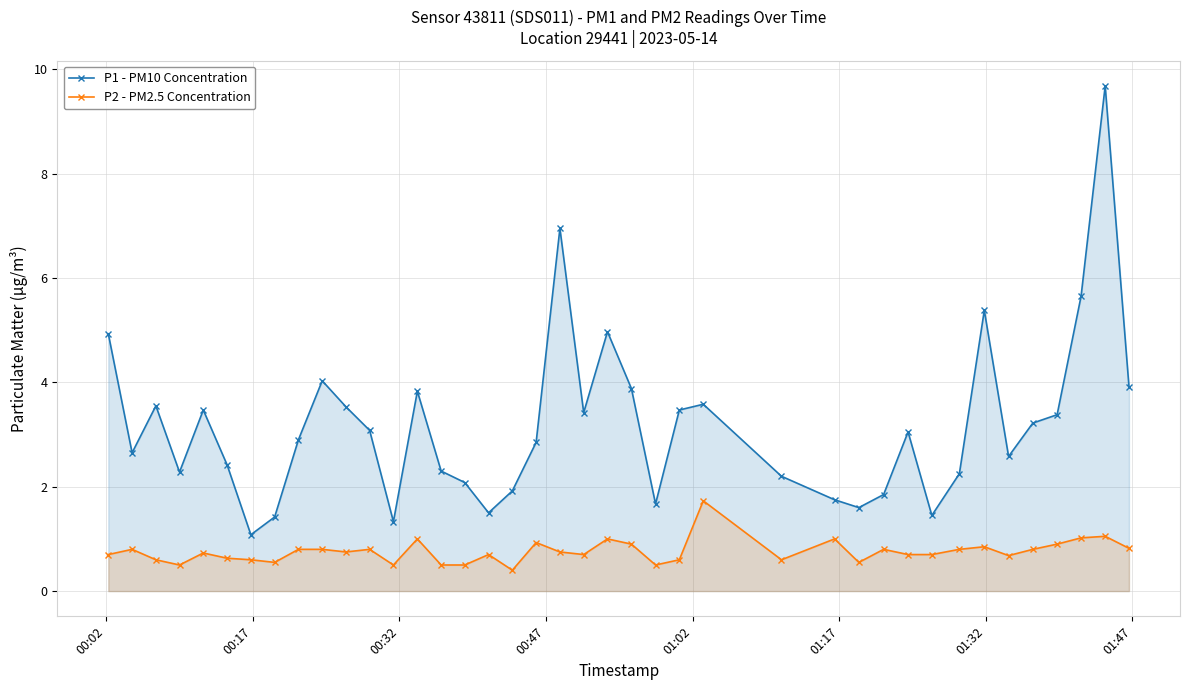

What is the average value of the P1 - PM10 Concentration series?

3.2